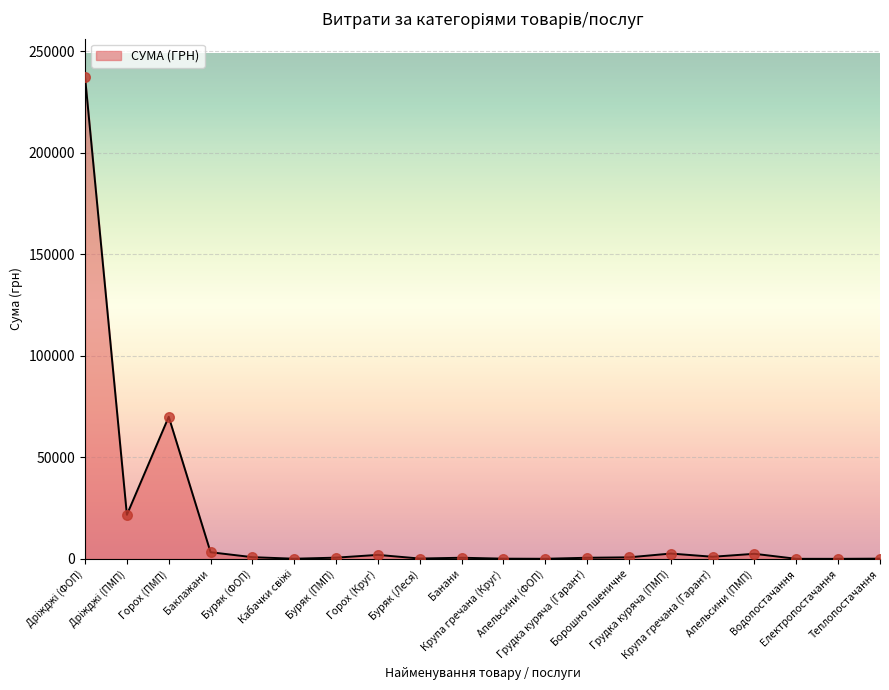

What is the difference between the maximum and minimum values?

237030.5